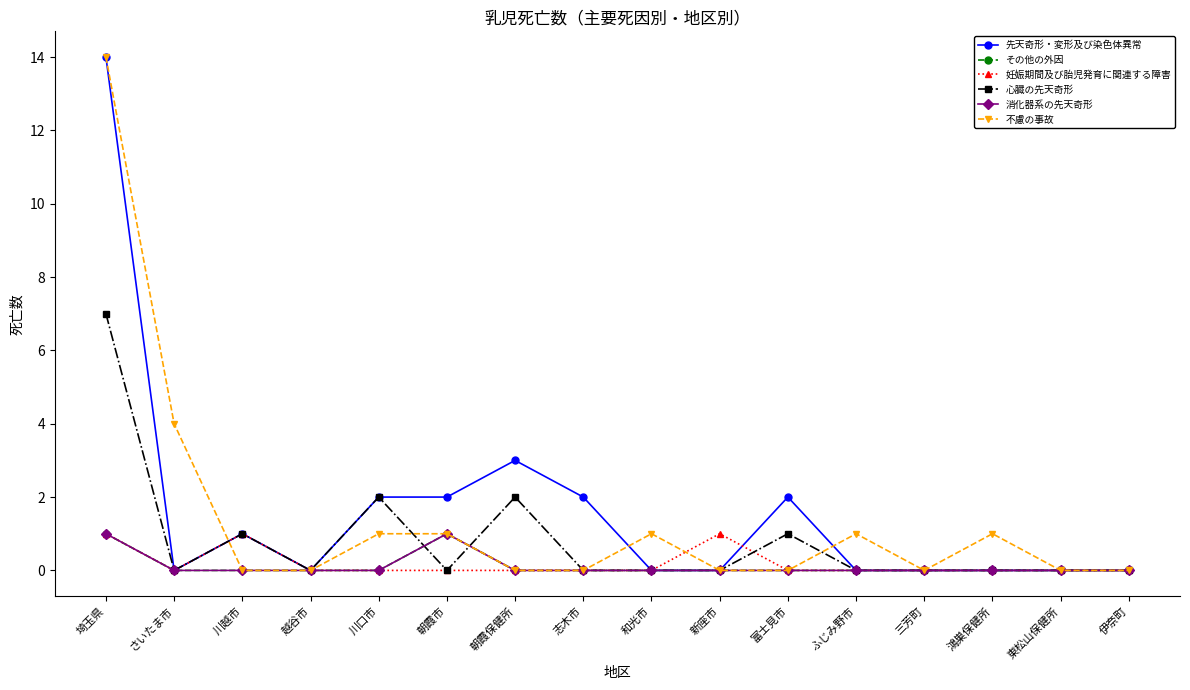

Is this an area chart (filled region under the line)?

No